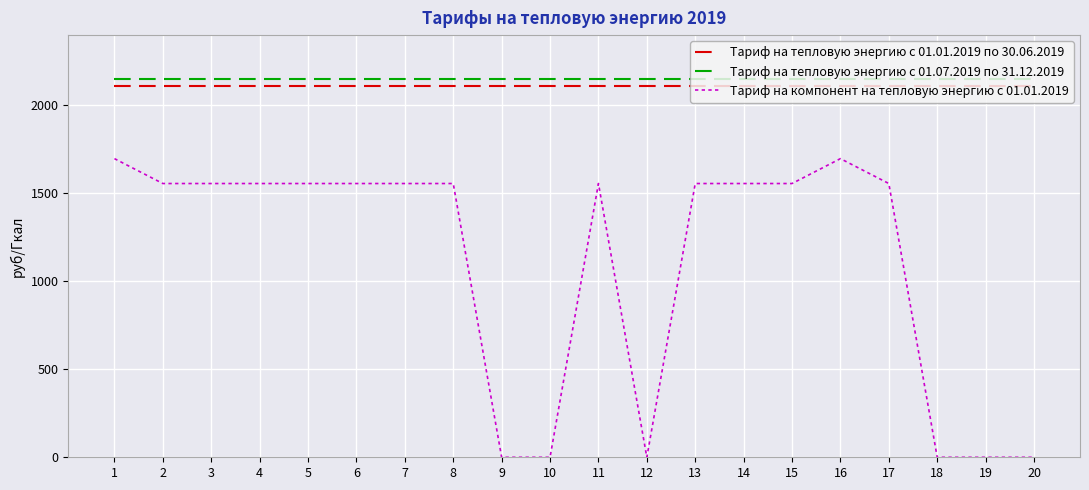

What is the lowest value of the Тариф на тепловую энергию с 01.01.2019 по 30.06.2019 series?

2111.0